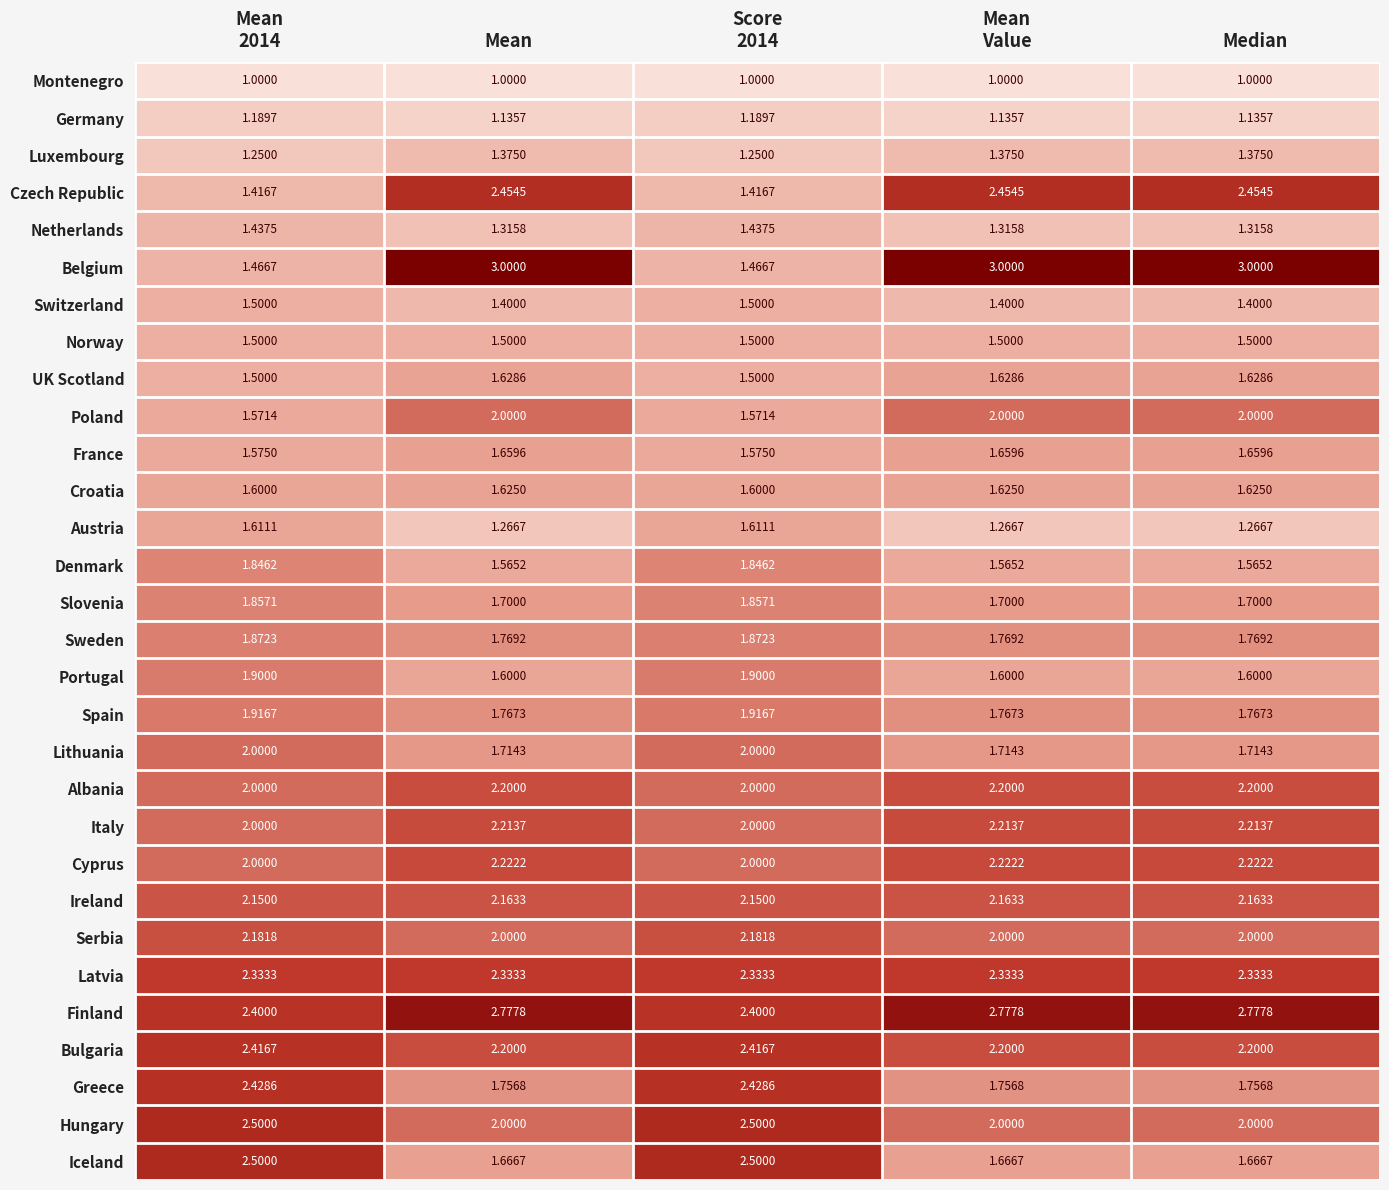

Is the value of Luxembourg at Mean greater than the value of Norway at Median?

No